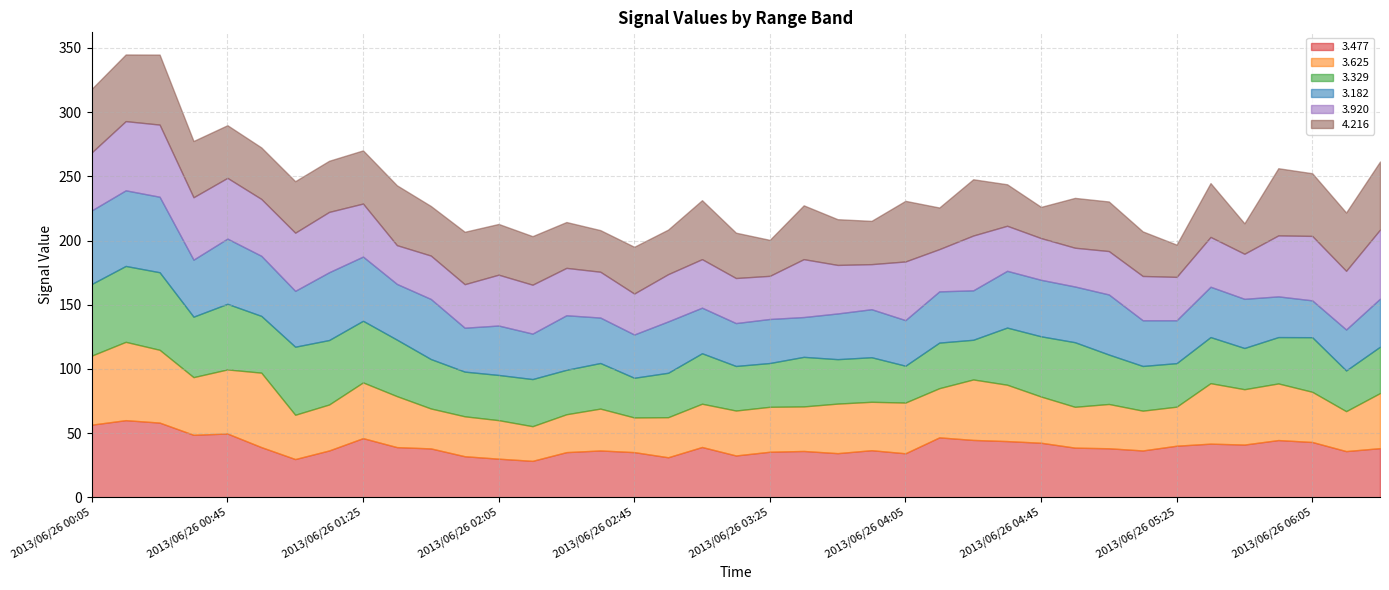

At which label does   3.477 first exceed 38?

2013/06/26 00:05